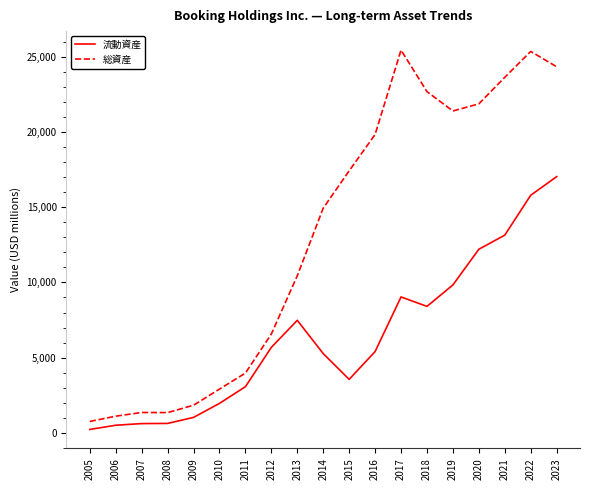

What is the minimum value for 総資産?

754